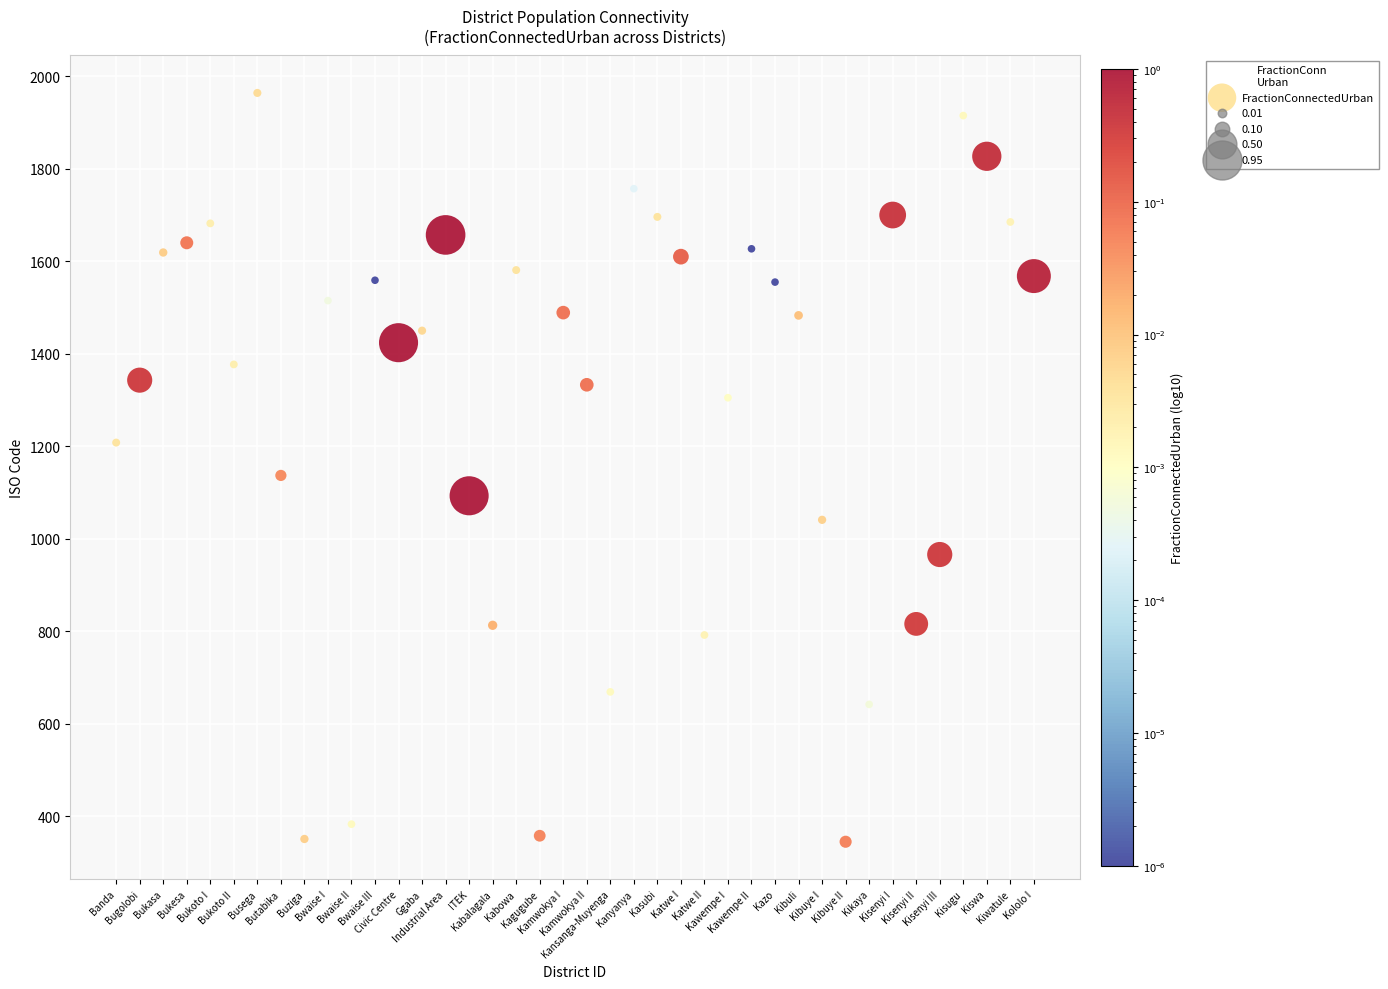

What is the range of Y values (max minus min)?

1619